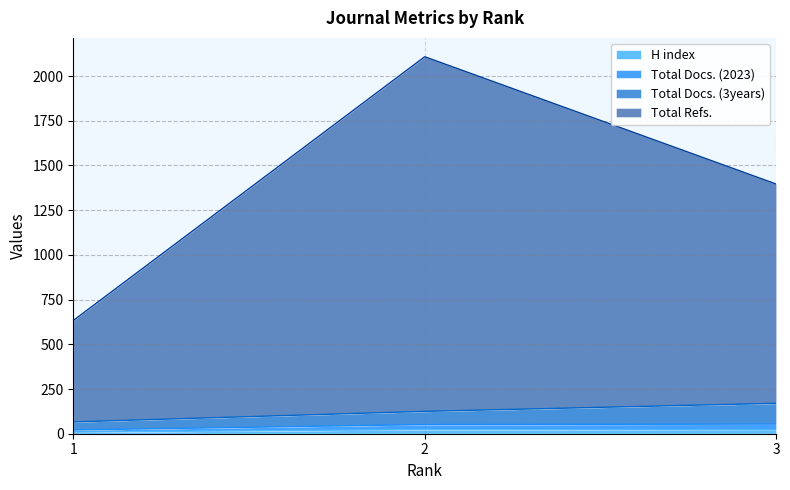

Which has a higher value, 2 or 1?

2